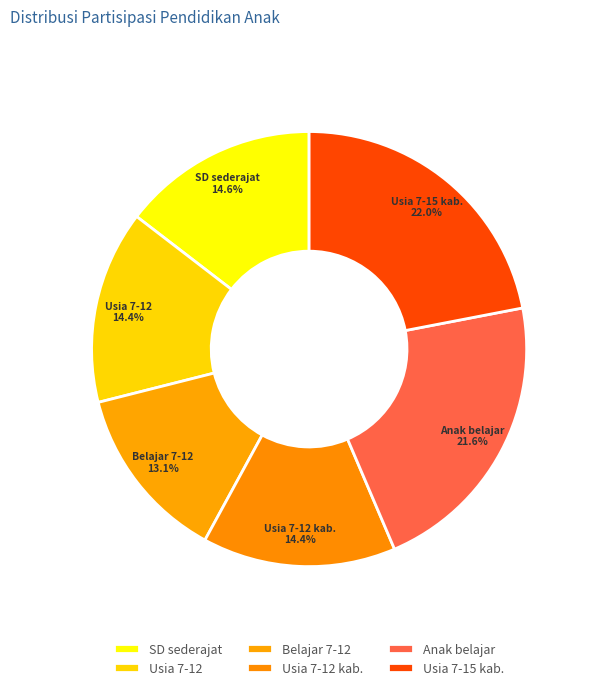

Does Anak belajar represent more than half of the total?

No